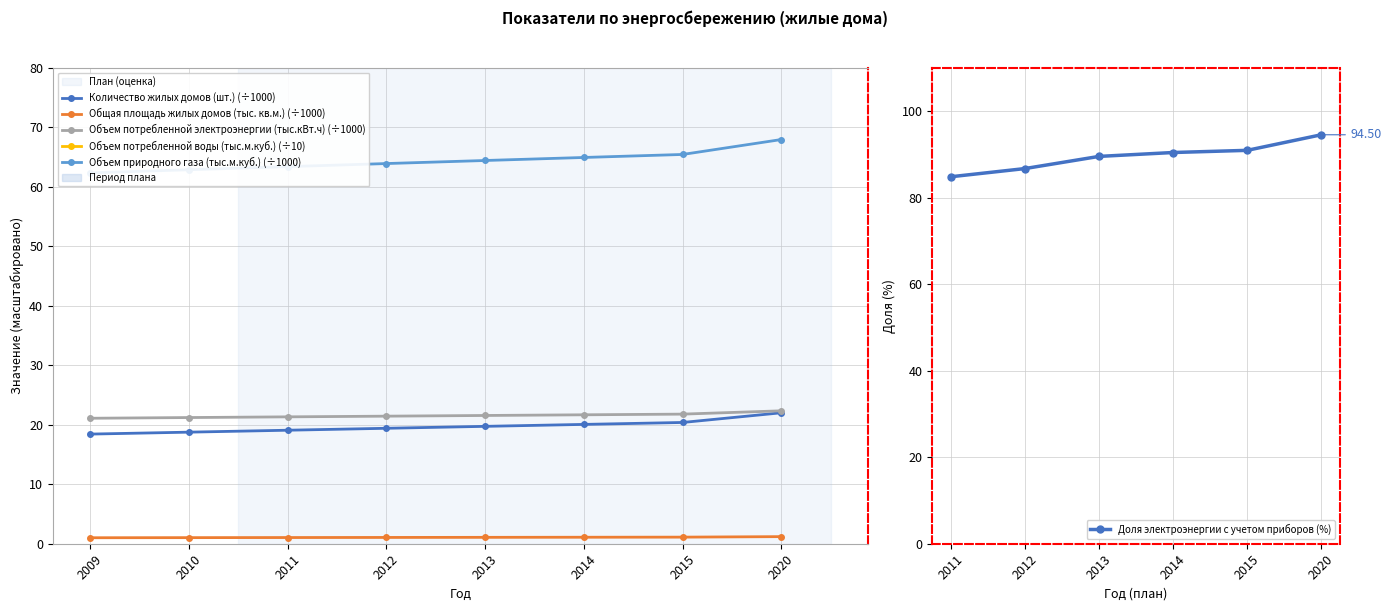

What is the total value across all series at 2011?

214.4